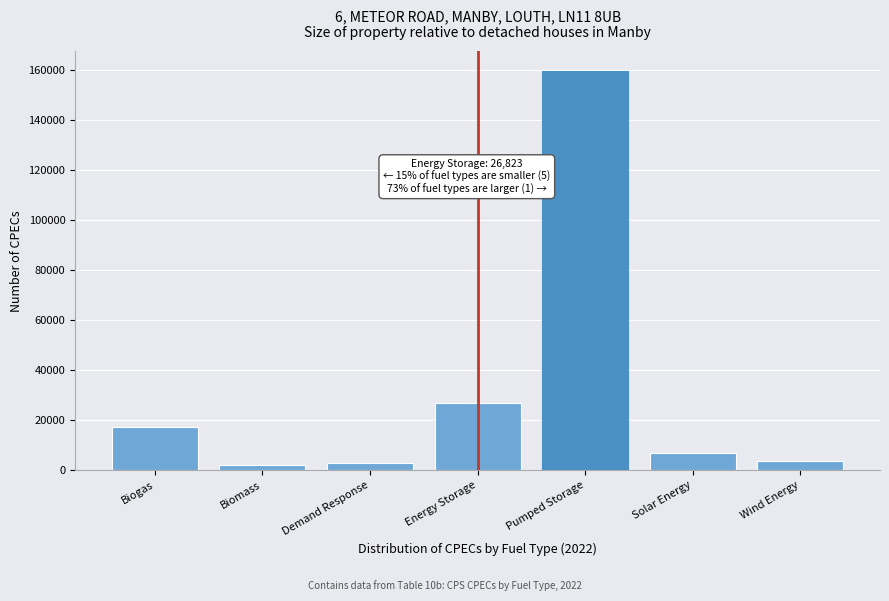

Reading left to right, transcribe all the data shown in this chart.

17444	1912	3016	26823	159540	7026	3815